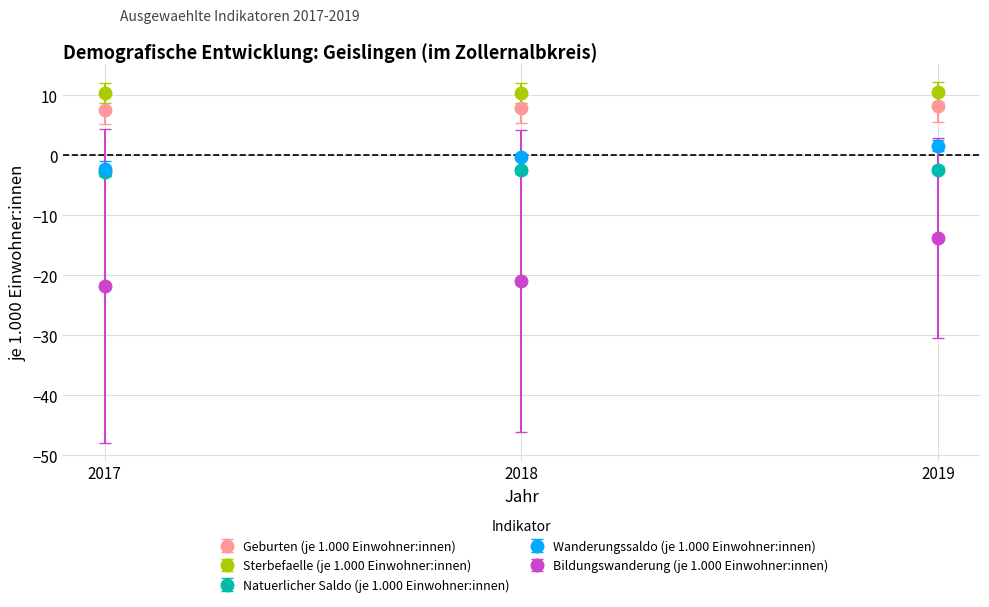

Which series has the widest spread of values?

Bildungswanderung (je 1.000 Einwohner:innen)